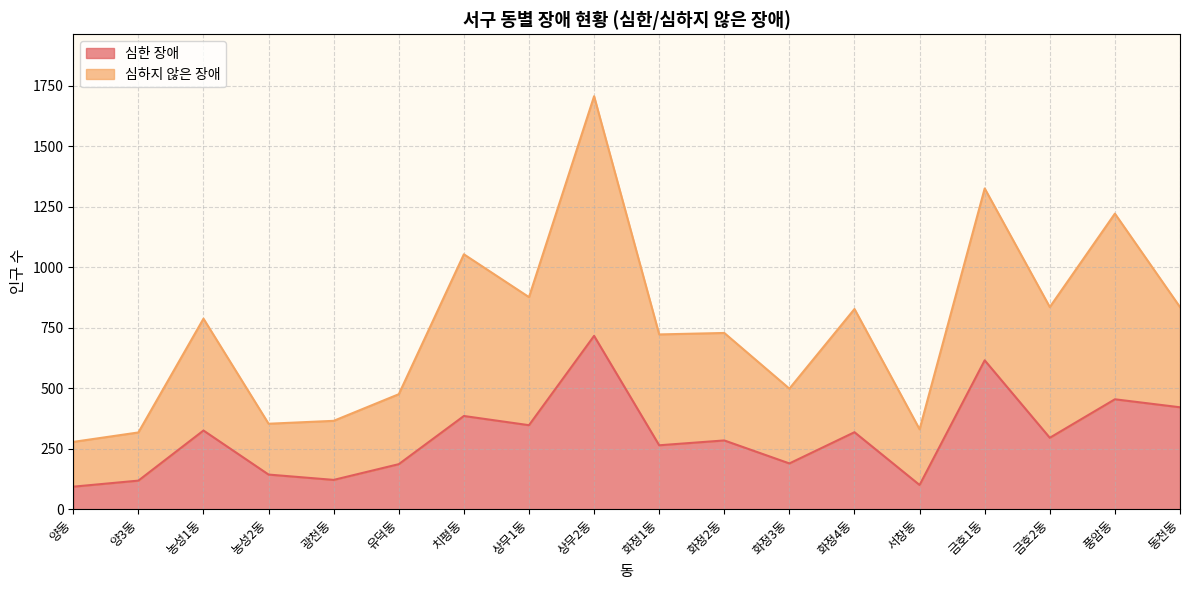

True or false: 심하지 않은 장애 and 심한 장애 cross at least once.

False